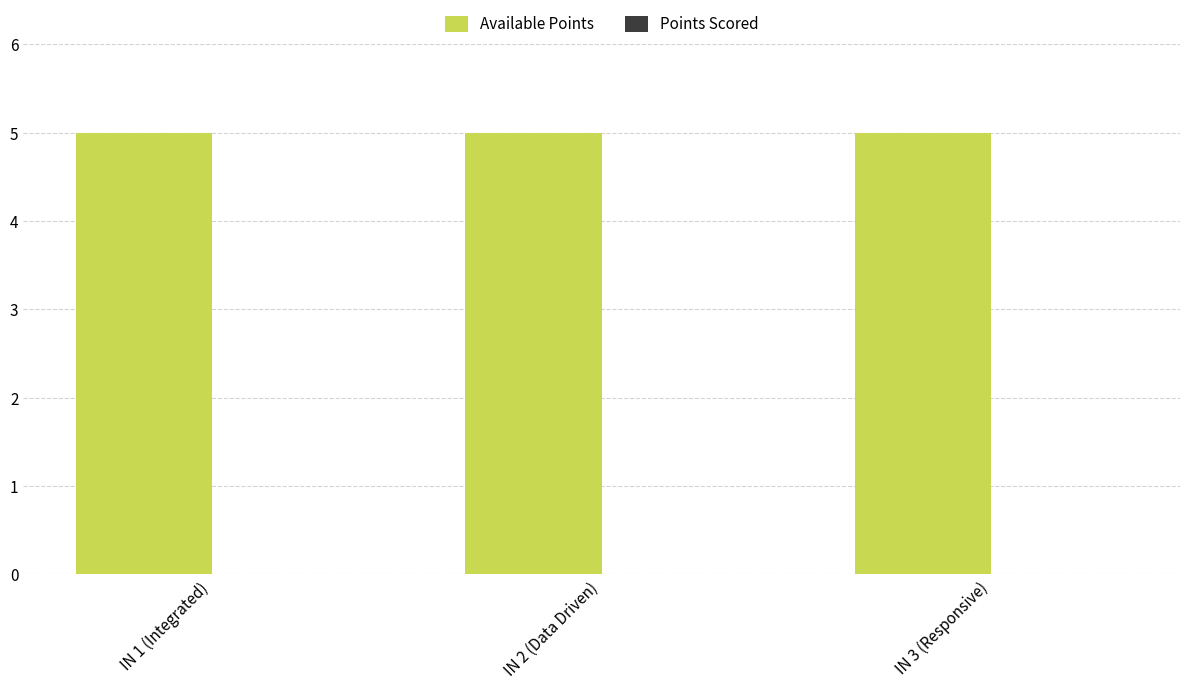

Is the value of Available Points at IN 1 (Integrated) greater than the value of Points Scored at IN 1 (Integrated)?

Yes